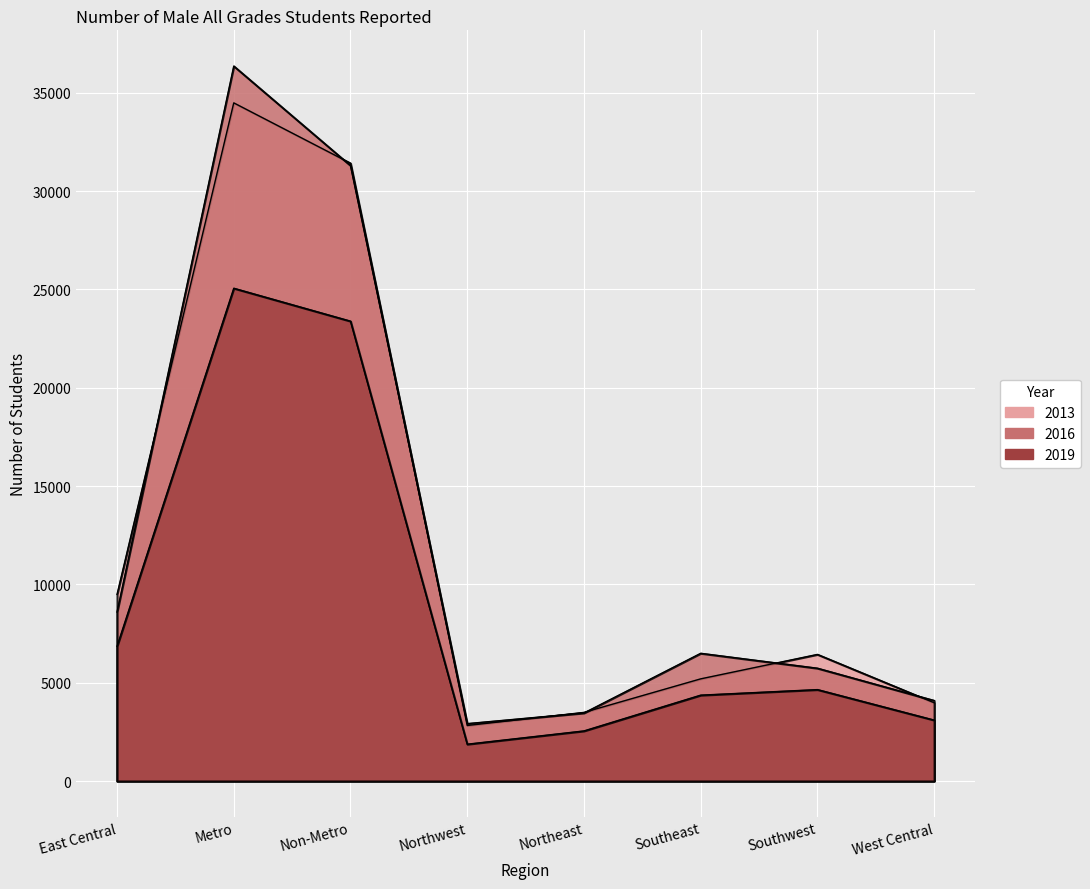

Rank the series by their maximum value, from lowest to highest.

2019, 2013, 2016